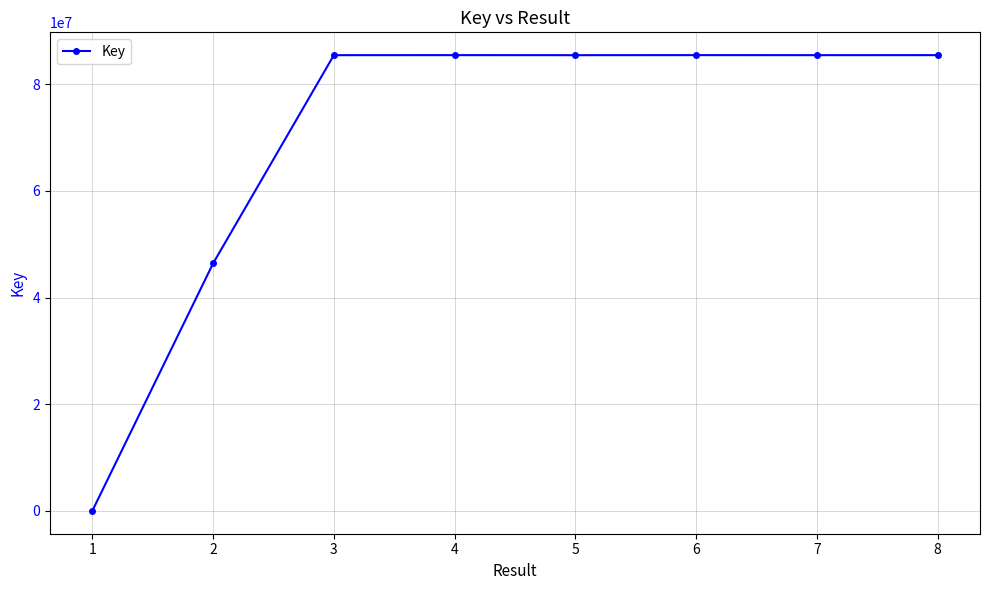

How many data points does each series have?

8